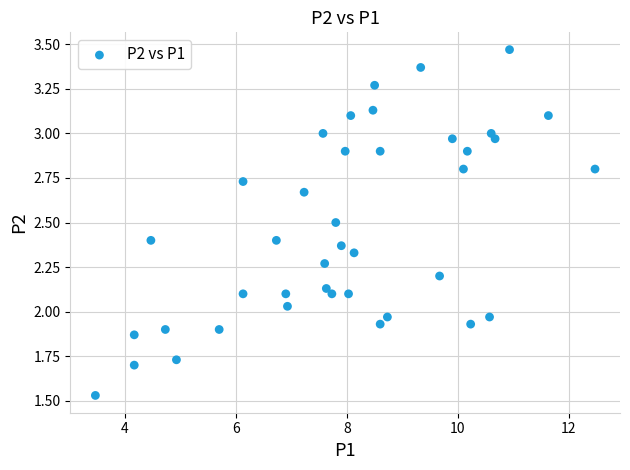

What is the range of X values (max minus min)?

9.0